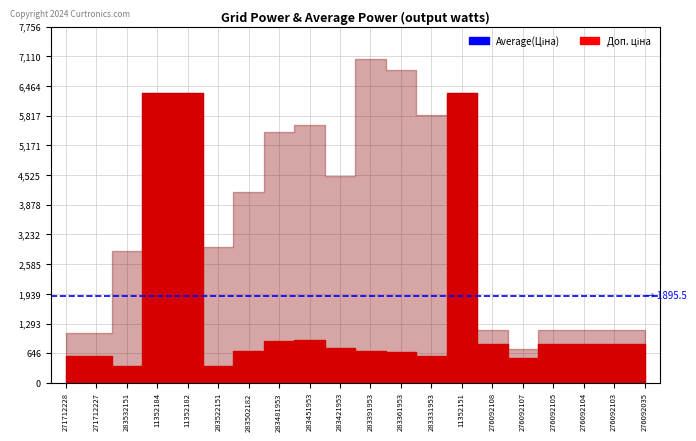

In Залишок, how many points are higher than both neighbors (excluding endpoints)?

7